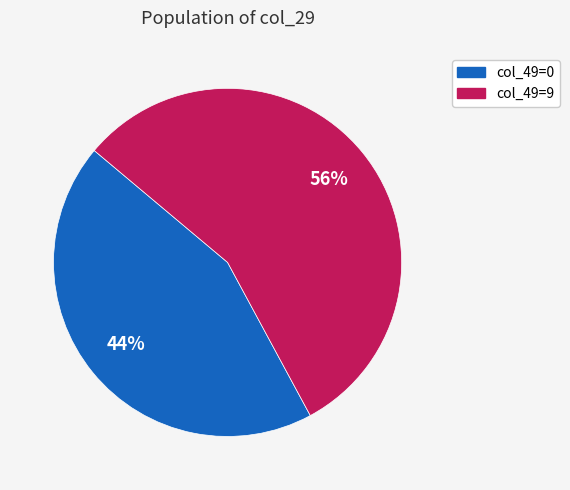

Is there a majority slice in this chart?

Yes